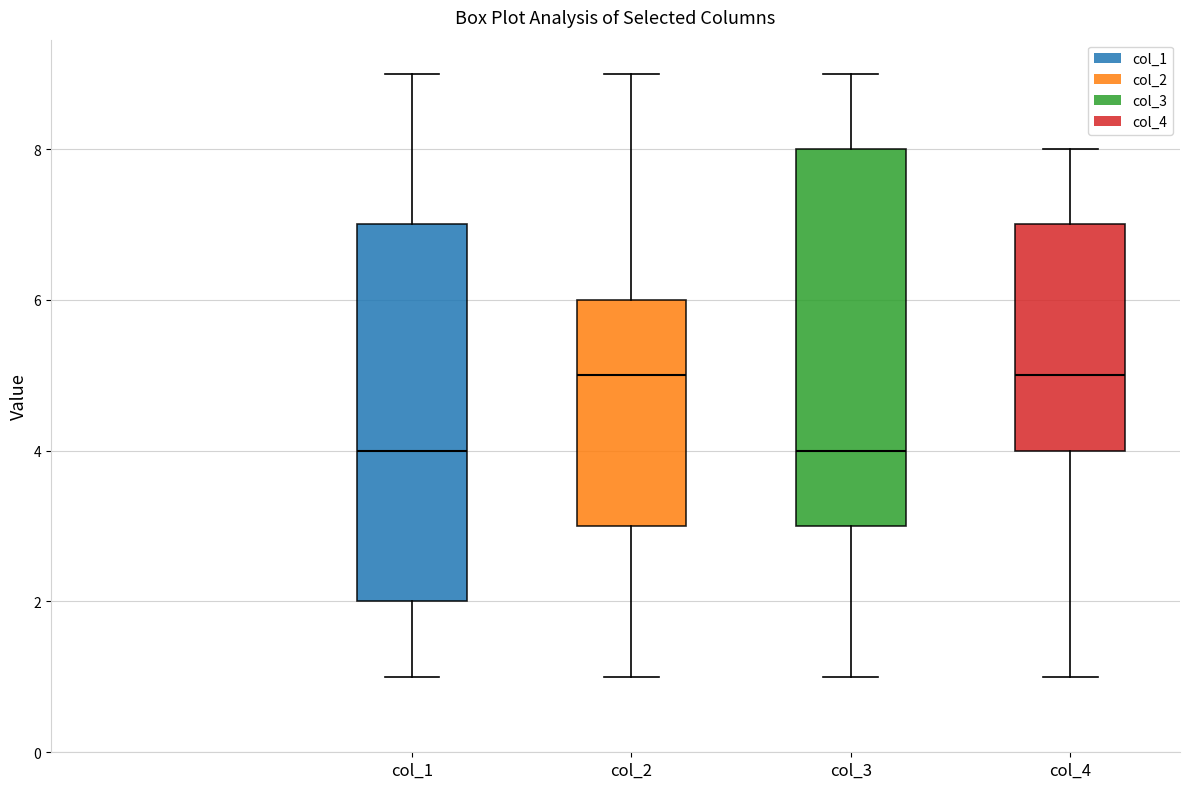

Reading left to right, read every box against the y-axis: the position of its median line, the range the box covers, and the ends of its whiskers. The values are not printed on the chart, so give them approximately, as read against the axis.

col_1: median 4, box 2 to 7, whiskers 1 to 9
col_2: median 5, box 3 to 6, whiskers 1 to 9
col_3: median 4, box 3 to 8, whiskers 1 to 9
col_4: median 5, box 4 to 7, whiskers 1 to 8